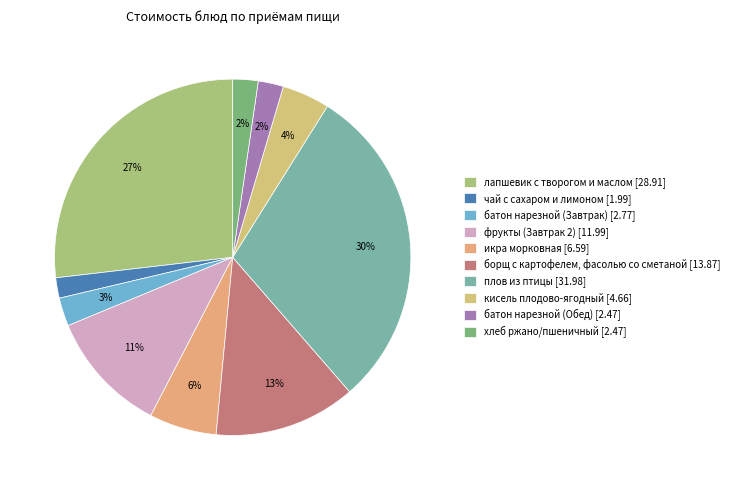

How many segments does this pie chart have?

10